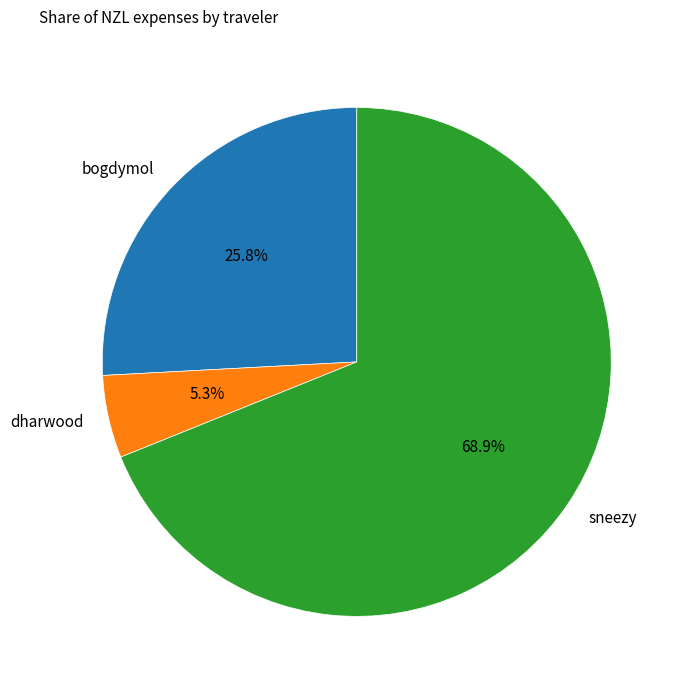

To the nearest percent, what is the difference between the largest and smallest slice percentages?

64%